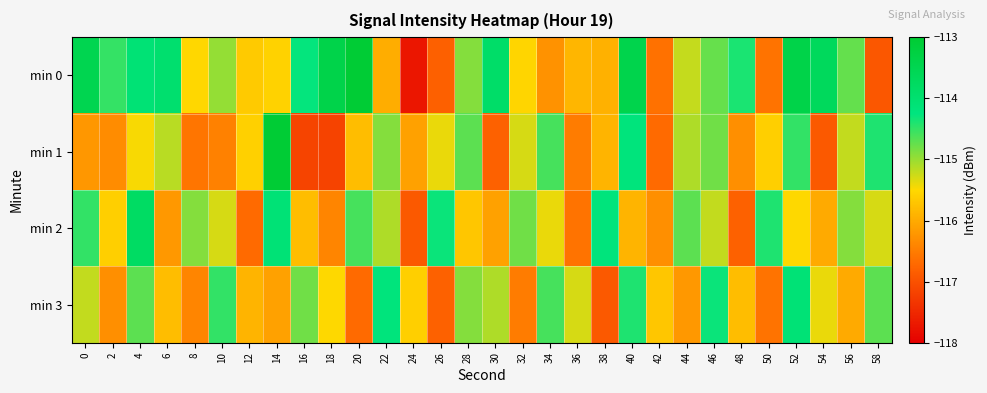

Reading left to right, what are all the values shown in this chart?

min 0: 0=-113.5	2=-114.5	4=-114.1	6=-114.0	8=-115.5	10=-115.0	12=-115.6	14=-115.6	16=-114.3	18=-113.4	20=-113.1	22=-116.0	24=-117.7	26=-116.8	28=-114.9	30=-113.9	32=-115.5	34=-116.3	36=-115.9	38=-115.9	40=-113.4	42=-116.6	44=-115.2	46=-114.8	48=-114.4	50=-116.6	52=-113.4	54=-113.7	56=-114.7	58=-116.9
min 1: 0=-116.2	2=-116.3	4=-115.5	6=-115.2	8=-116.6	10=-116.4	12=-115.6	14=-113.1	16=-117.2	18=-117.2	20=-115.8	22=-114.9	24=-116.1	26=-115.4	28=-114.7	30=-116.8	32=-115.3	34=-114.6	36=-116.5	38=-115.9	40=-114.2	42=-116.7	44=-115.1	46=-114.8	48=-116.3	50=-115.6	52=-114.5	54=-116.9	56=-115.2	58=-114.4
min 2: 0=-114.5	2=-115.6	4=-113.8	6=-116.2	8=-114.9	10=-115.3	12=-116.7	14=-114.1	16=-115.8	18=-116.4	20=-114.6	22=-115.1	24=-116.9	26=-114.3	28=-115.7	30=-116.1	32=-114.8	34=-115.4	36=-116.6	38=-114.2	40=-115.9	42=-116.3	44=-114.7	46=-115.2	48=-116.8	50=-114.4	52=-115.5	54=-116.0	56=-114.9	58=-115.3
min 3: 0=-115.2	2=-116.3	4=-114.7	6=-115.8	8=-116.4	10=-114.5	12=-115.9	14=-116.1	16=-114.8	18=-115.5	20=-116.7	22=-114.2	24=-115.6	26=-116.8	28=-114.9	30=-115.1	32=-116.5	34=-114.6	36=-115.3	38=-116.9	40=-114.4	42=-115.7	44=-116.2	46=-114.3	48=-115.8	50=-116.6	52=-114.1	54=-115.4	56=-116.0	58=-114.7